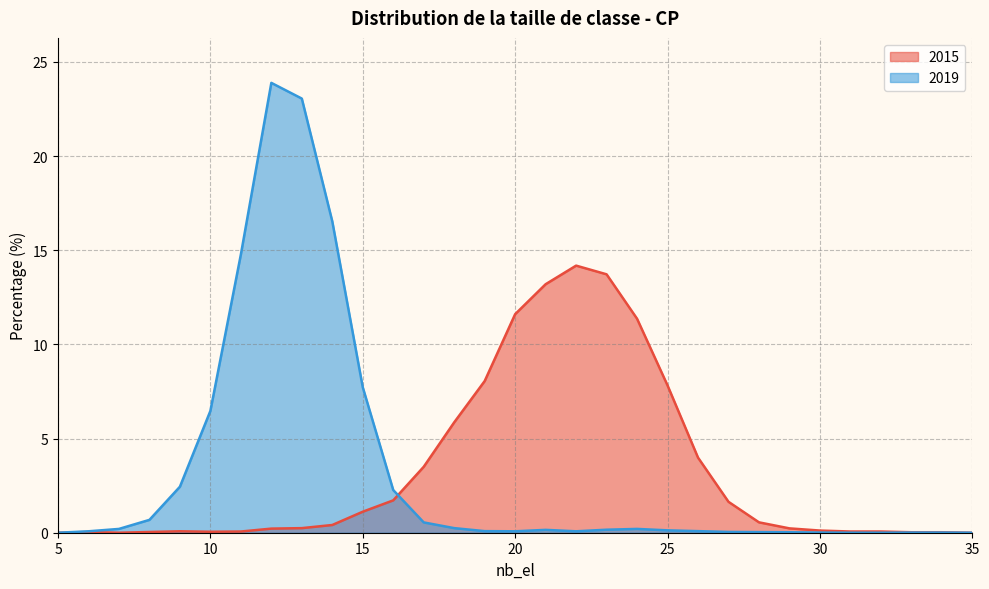

True or false: 2015 has more than 1 interior local peaks.

True